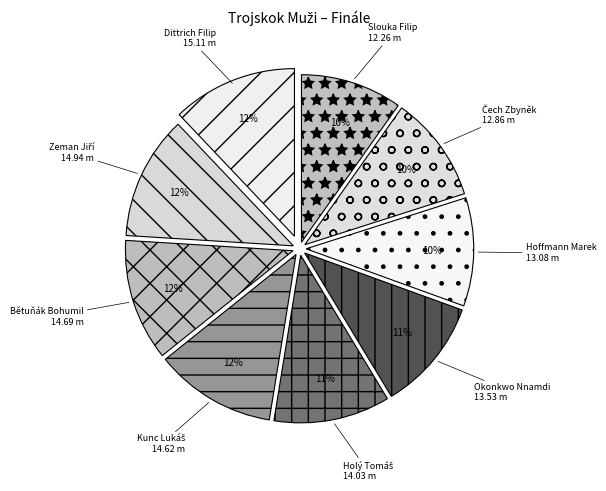

Is there any slice that represents more than half of the pie?

No